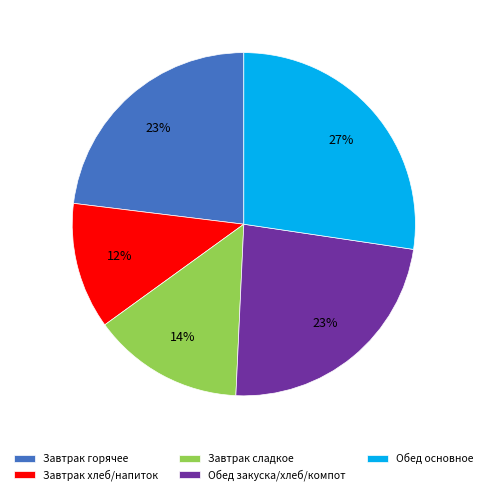

To the nearest percent, what percentage of the pie is Обед закуска/хлеб/компот?

23%